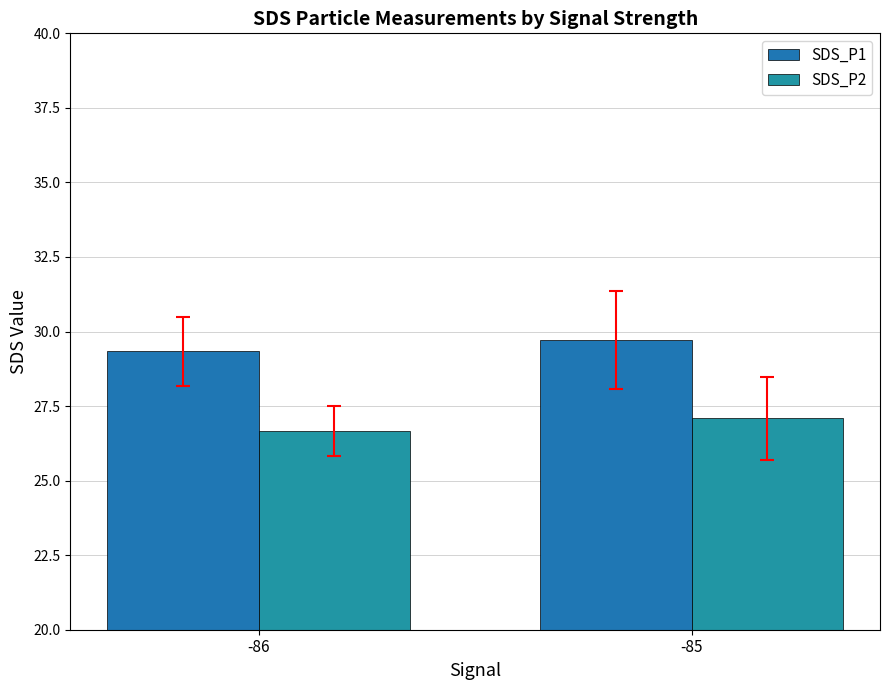

At which category is the sum across all series the highest?

-85